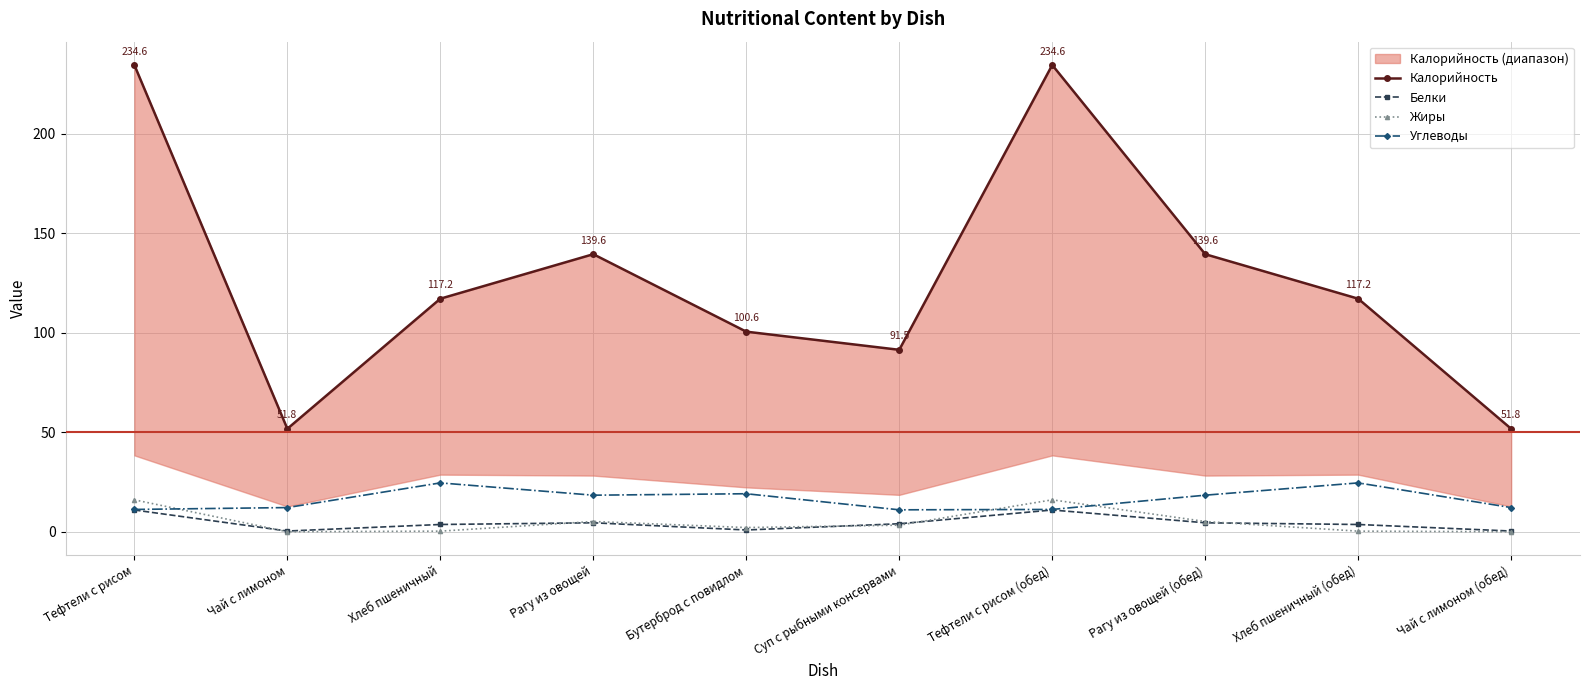

What is the spread (max minus min) of values at Чай с лимоном (обед)?

51.7